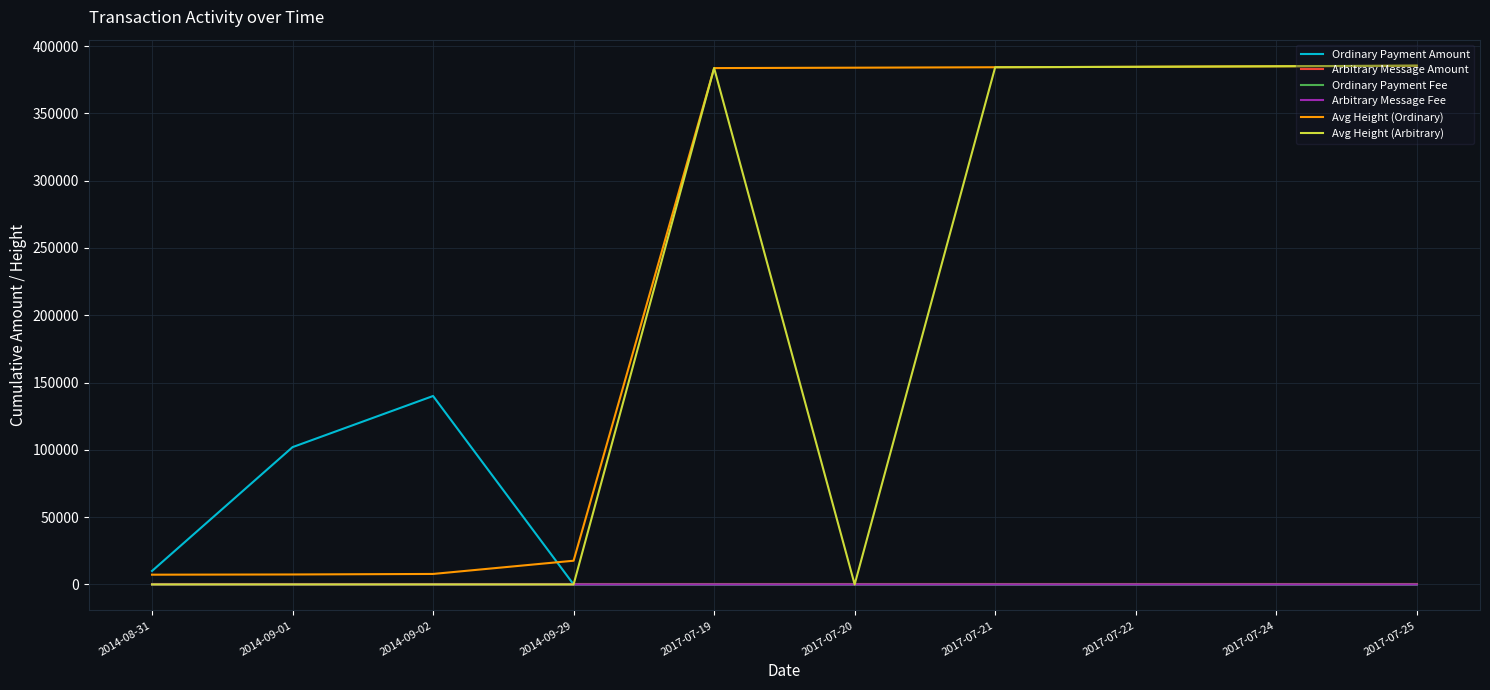

What position from the left is 2017-07-21?

7